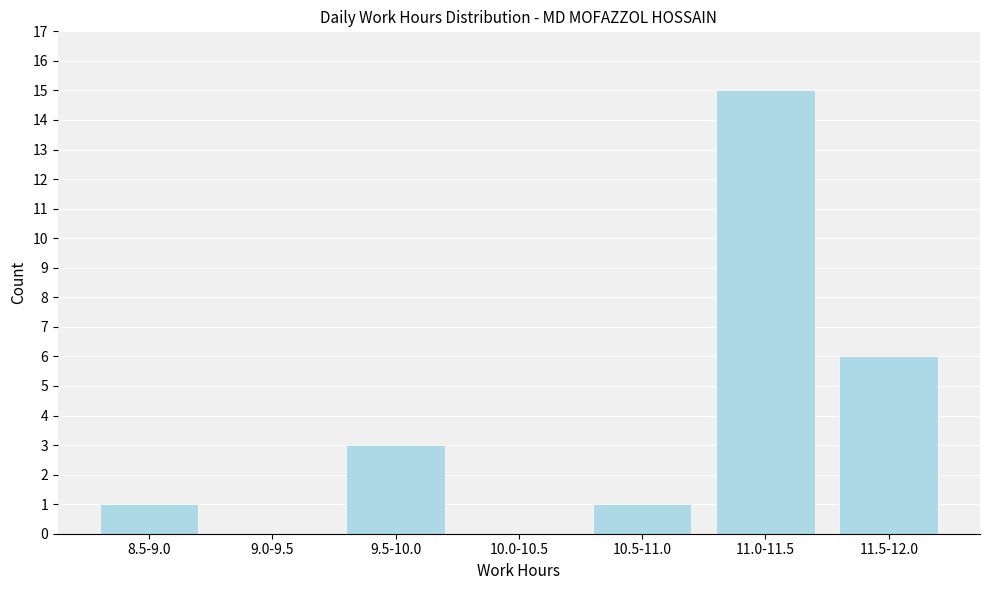

Reading left to right, what are all the values shown in this chart?

8.5-9.0=1	9.0-9.5=0	9.5-10.0=3	10.0-10.5=0	10.5-11.0=1	11.0-11.5=15	11.5-12.0=6